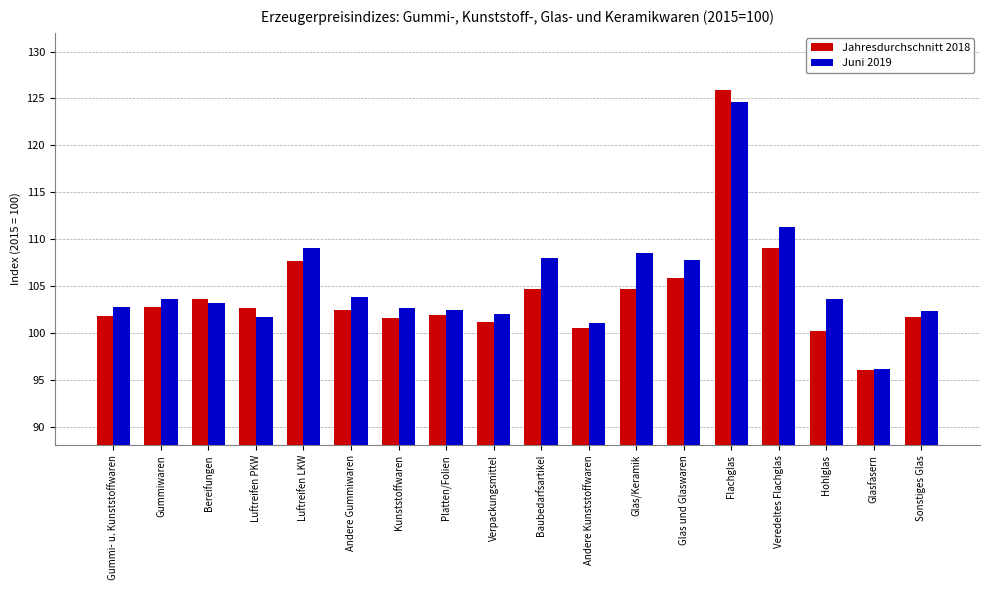

At which label is Jahresdurchschnitt 2018 closest to 110?

Veredeltes Flachglas